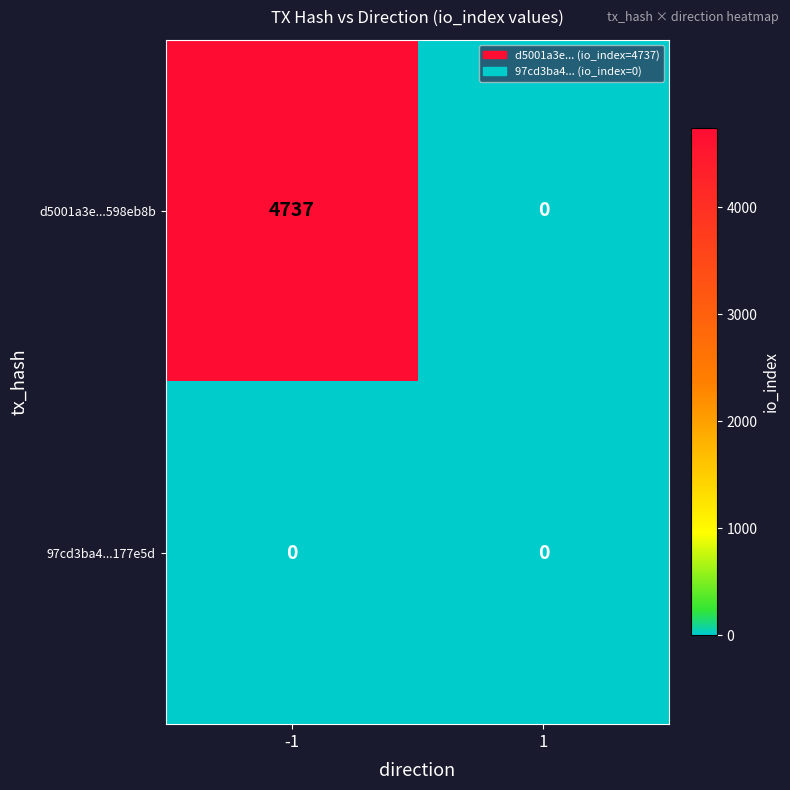

Which series has the largest range (max minus min)?

d5001a3e...598eb8b